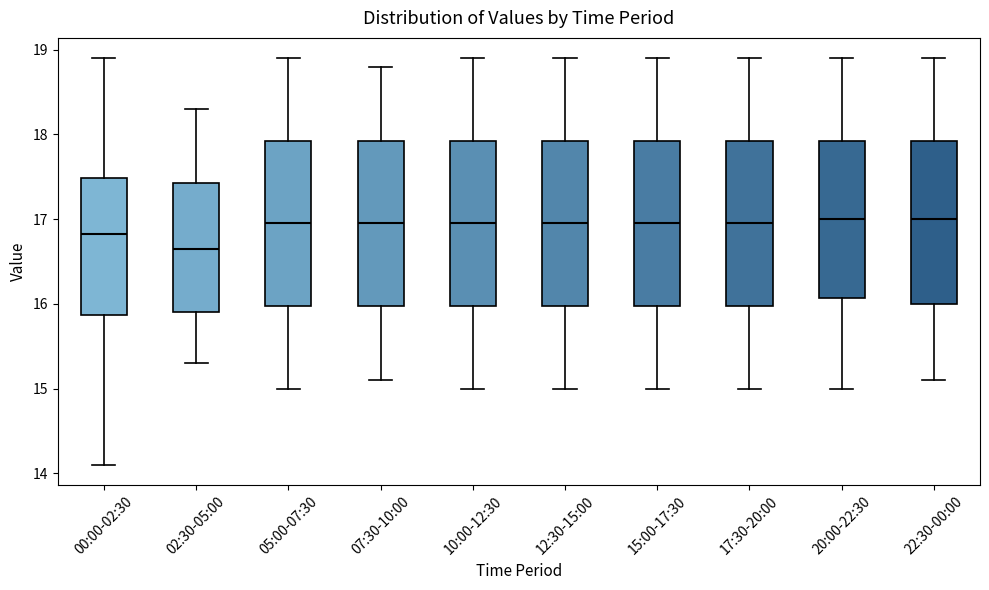

Reading left to right, read every box against the y-axis: the position of its median line, the range the box covers, and the ends of its whiskers. The values are not printed on the chart, so give them approximately, as read against the axis.

00:00-02:30: median 16.8, box 15.9 to 17.5, whiskers 14.1 to 18.9
02:30-05:00: median 16.7, box 15.9 to 17.4, whiskers 15.3 to 18.3
05:00-07:30: median 17.0, box 16.0 to 17.9, whiskers 15.0 to 18.9
07:30-10:00: median 17.0, box 16.0 to 17.9, whiskers 15.1 to 18.8
10:00-12:30: median 17.0, box 16.0 to 17.9, whiskers 15.0 to 18.9
12:30-15:00: median 17.0, box 16.0 to 17.9, whiskers 15.0 to 18.9
15:00-17:30: median 17.0, box 16.0 to 17.9, whiskers 15.0 to 18.9
17:30-20:00: median 17.0, box 16.0 to 17.9, whiskers 15.0 to 18.9
20:00-22:30: median 17.0, box 16.1 to 17.9, whiskers 15.0 to 18.9
22:30-00:00: median 17.0, box 16.0 to 17.9, whiskers 15.1 to 18.9